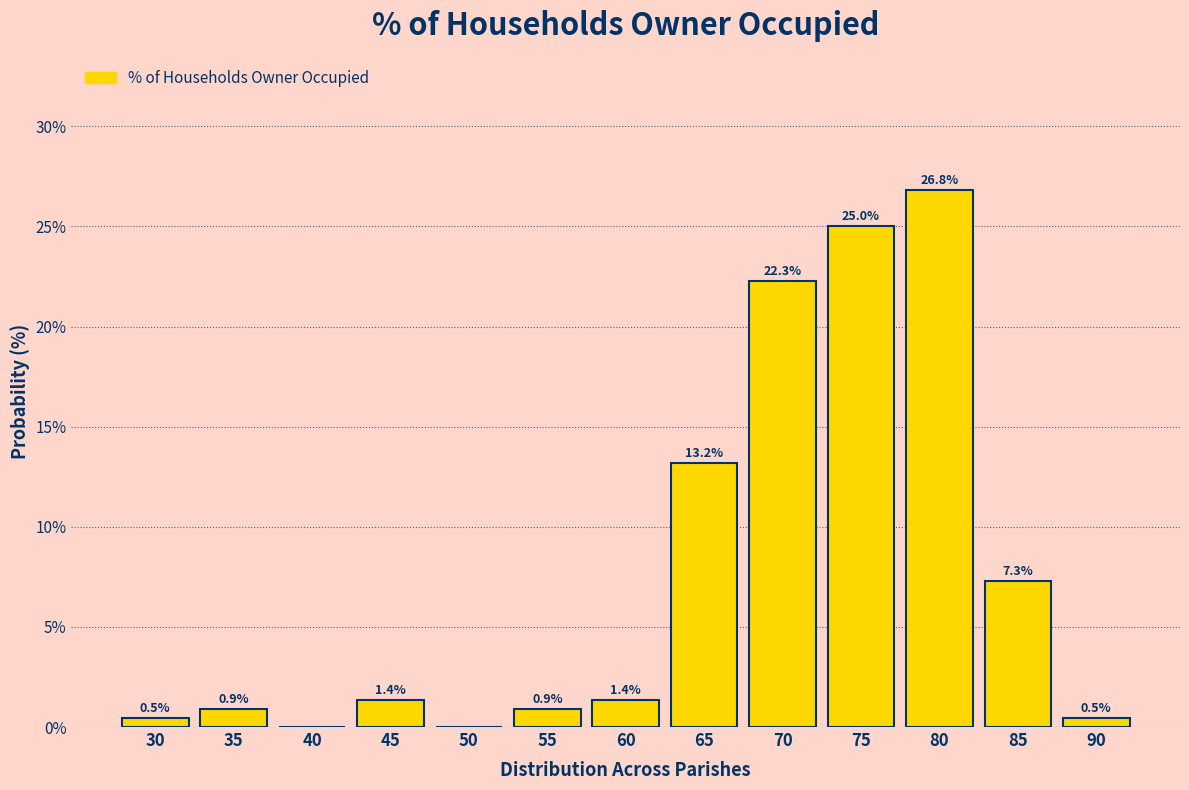

Reading left to right, transcribe all the data shown in this chart.

30=0.5	35=0.9	40=0.0	45=1.4	50=0.0	55=0.9	60=1.4	65=13.2	70=22.3	75=25.0	80=26.8	85=7.3	90=0.5